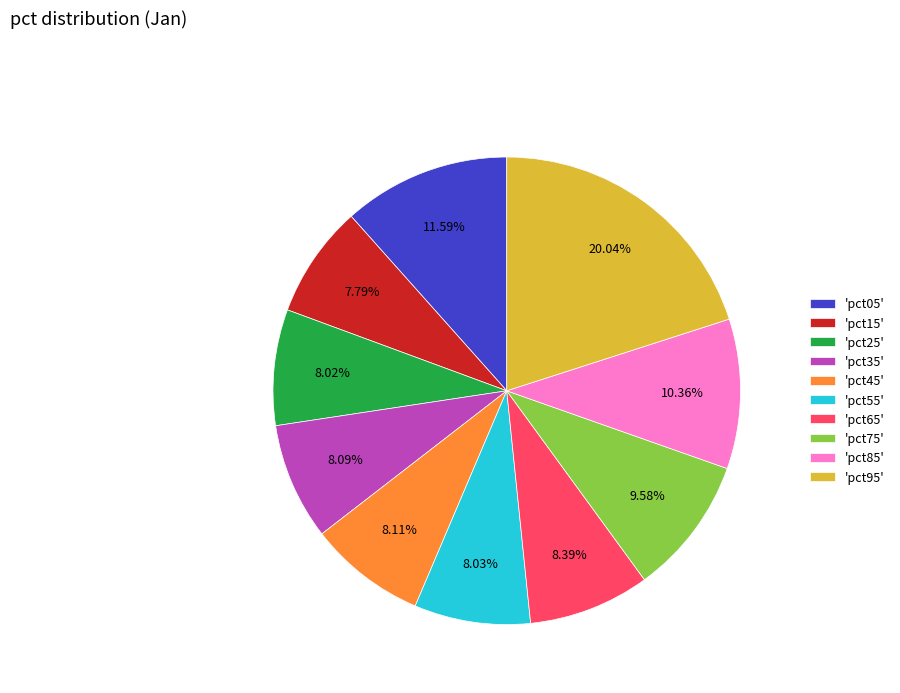

Which category has the biggest portion of the pie?

'pct95'